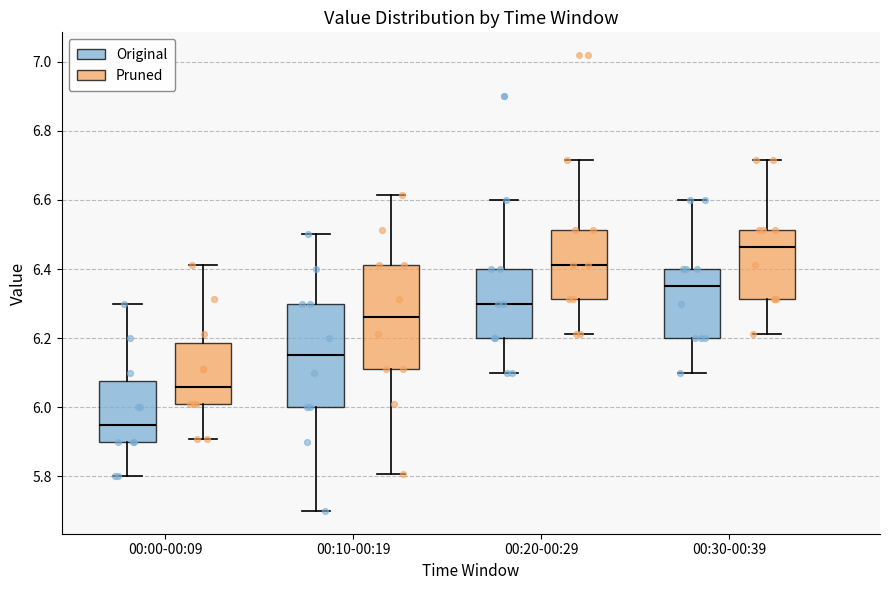

Where does the upper whisker of the box for 00:00-00:09 (Pruned) end on the y-axis? The values are not printed on the chart, so give them approximately, as read against the axis.

6.42